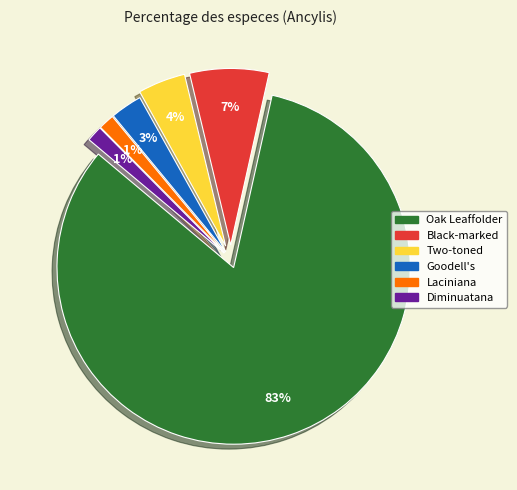

Rank the categories by value from highest to lowest.

Ancylis burgessiana, Ancylis metamelana, Ancylis divisana, Ancylis goodelliana, Ancylis laciniana, Ancylis diminuatana